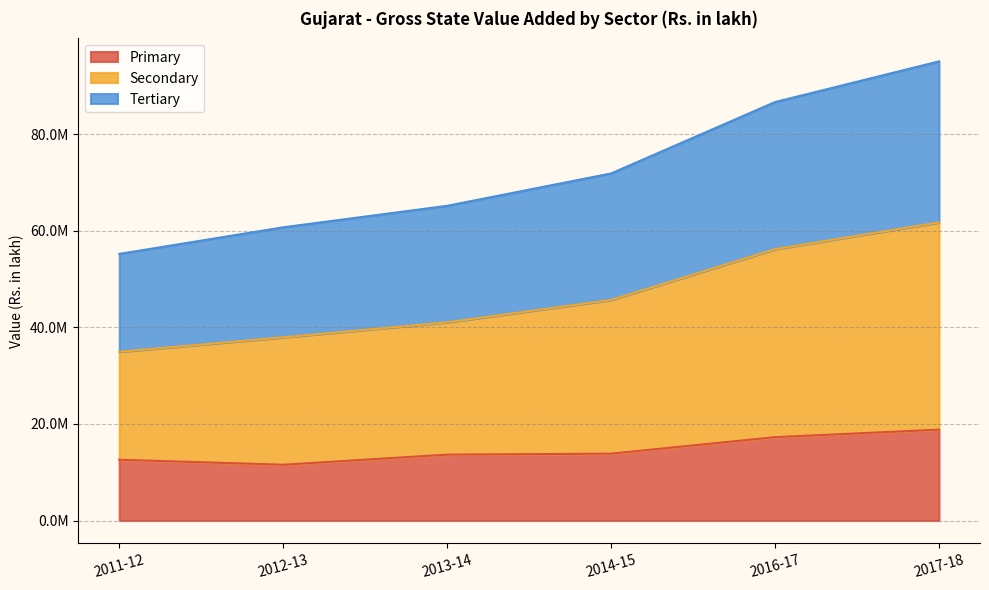

What is the label of the 6th point from the right?

2011-12